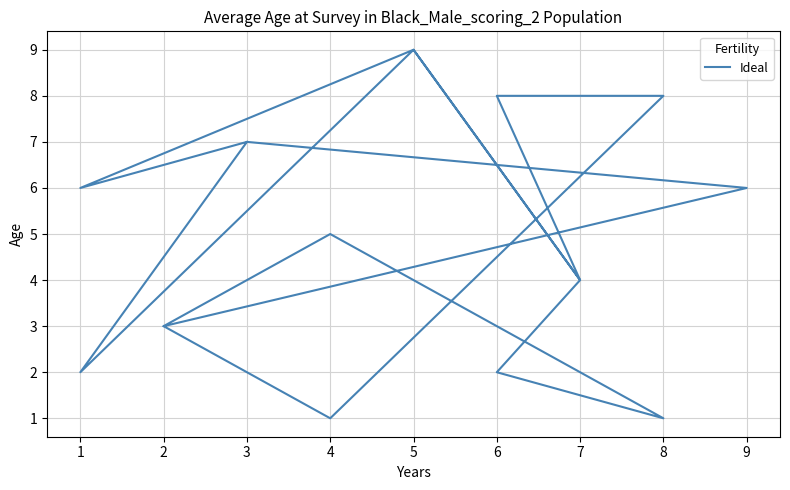

How many lines are shown in the chart?

1